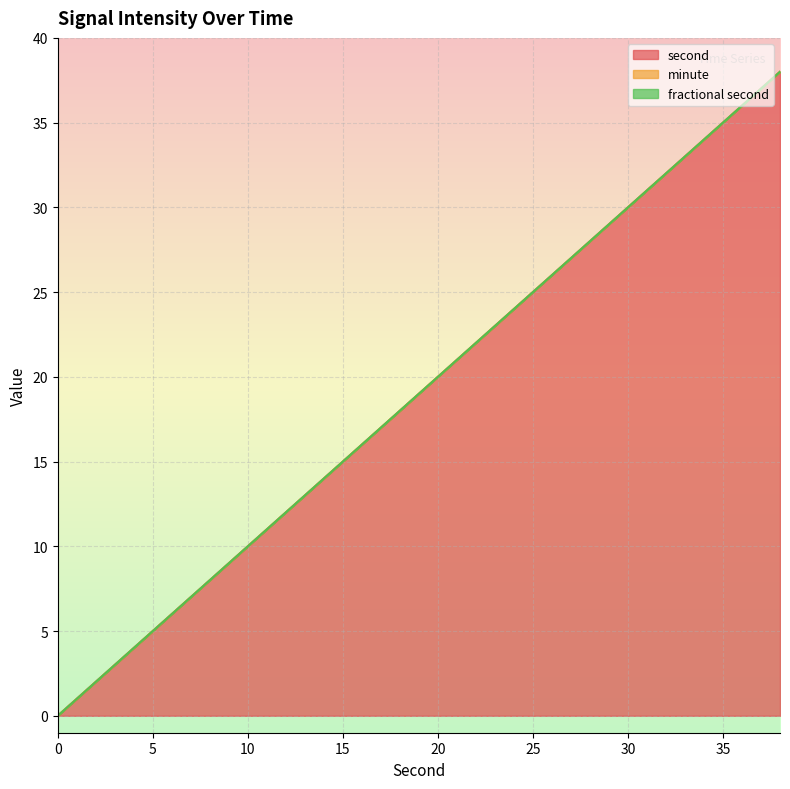

Which series has the largest range (max minus min)?

second